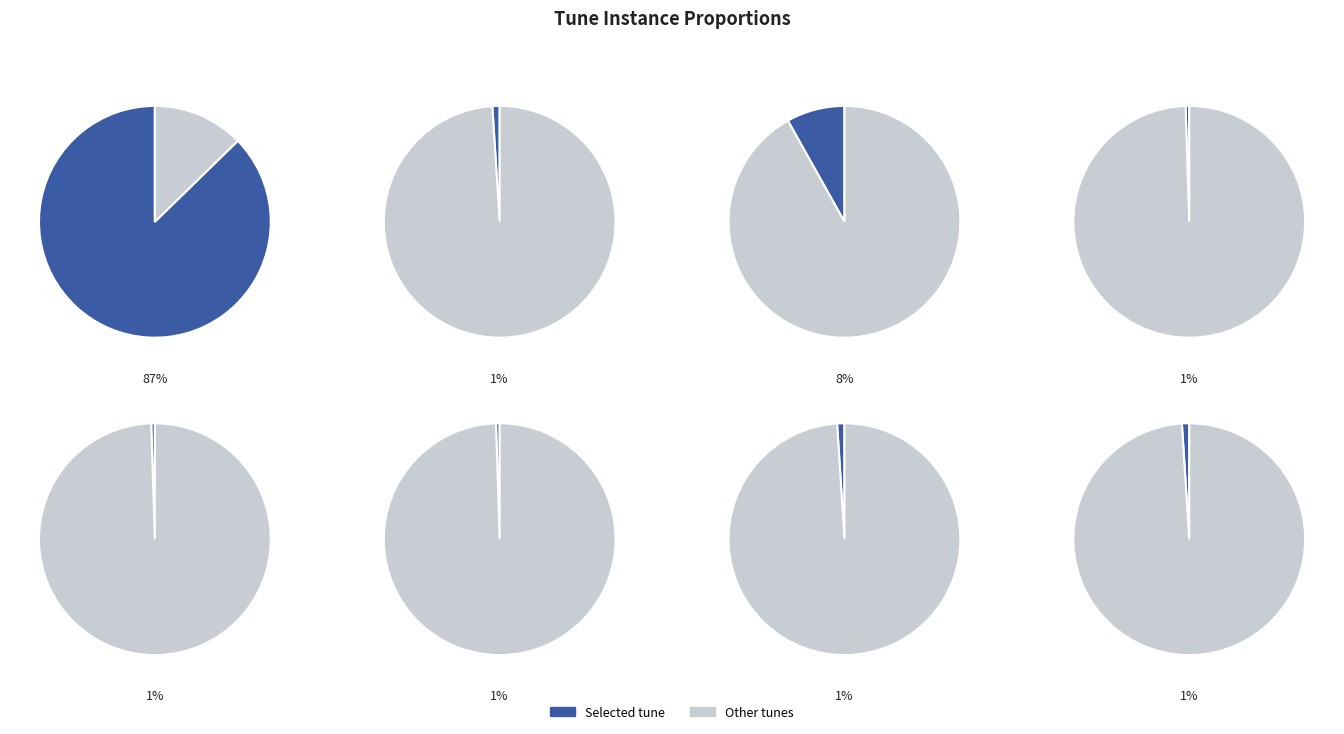

Rank the categories by value from highest to lowest.

saved_by_grace_stebbins, meinen_jesum_lass_ich_nicht_ulich, ulea_mason, ulm_wesley, christ_is_risen_all_triumphant_ulmann, ulleswater_sealy, ulm_holyoke, ulm_13212